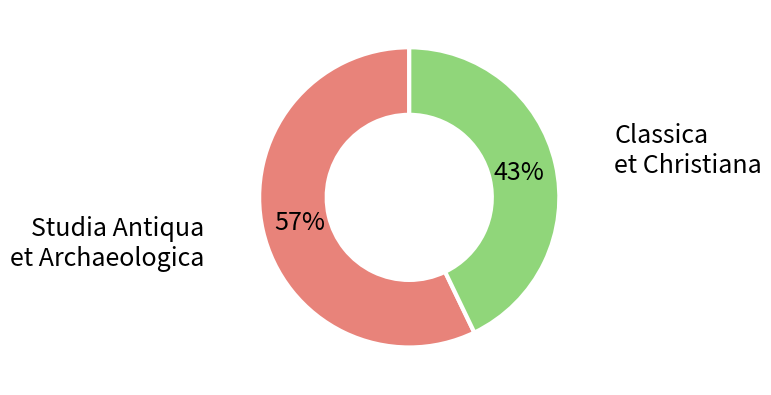

To the nearest percent, what percentage of the pie is Classica et Christiana?

43%